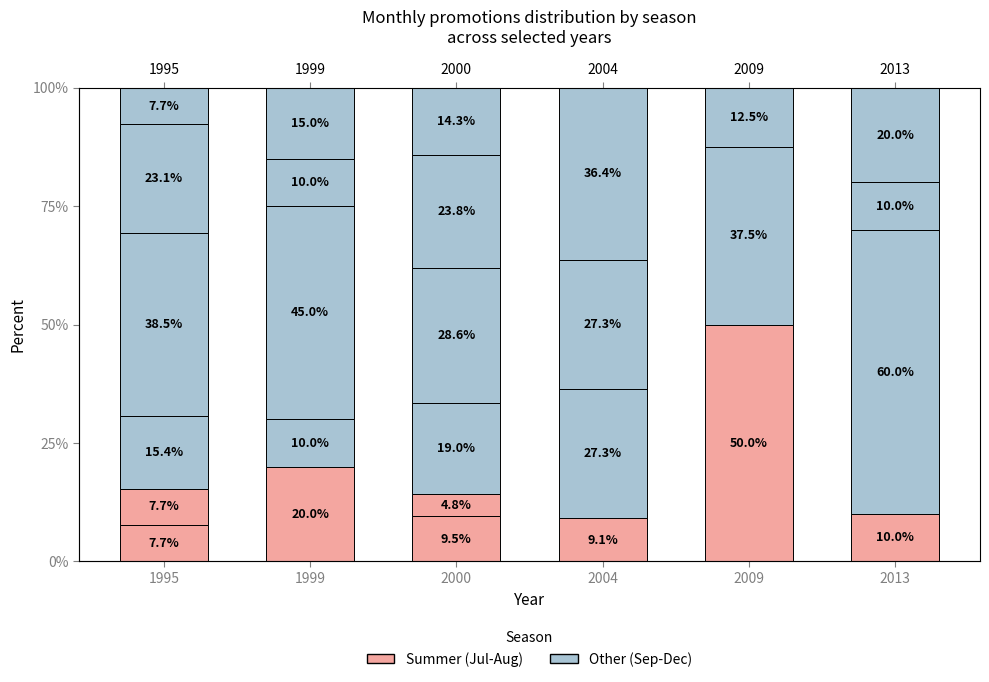

Reading right to left, list all the values displayed in this chart.

JULIO: 2013=0.0	2009=0.0	2004=9.1	2000=9.5	1999=0.0	1995=7.7
AGOSTO: 2013=10.0	2009=50.0	2004=0.0	2000=4.8	1999=20.0	1995=7.7
SEPTIEMBRE: 2013=0.0	2009=37.5	2004=27.3	2000=19.0	1999=10.0	1995=15.4
OCTUBRE: 2013=60.0	2009=12.5	2004=0.0	2000=28.6	1999=45.0	1995=38.5
NOVIEMBRE: 2013=10.0	2009=0.0	2004=27.3	2000=23.8	1999=10.0	1995=23.1
DICIEMBRE: 2013=20.0	2009=0.0	2004=36.4	2000=14.3	1999=15.0	1995=7.7